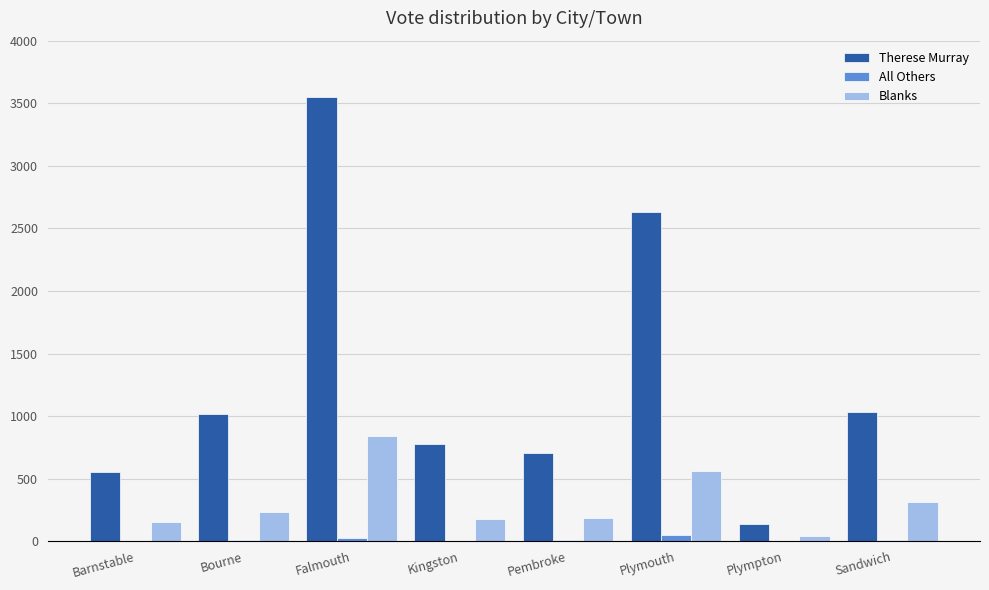

At which category does the chart reach its peak across all series?

Falmouth